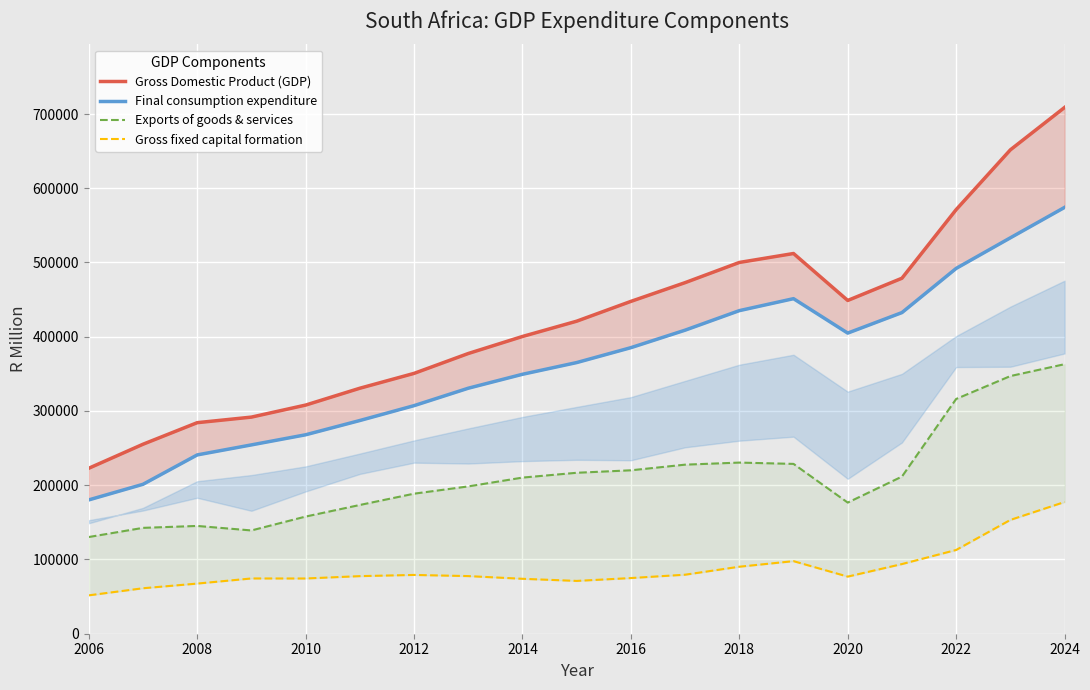

True or false: Final consumption expenditure and Gross fixed capital formation cross at least once.

False